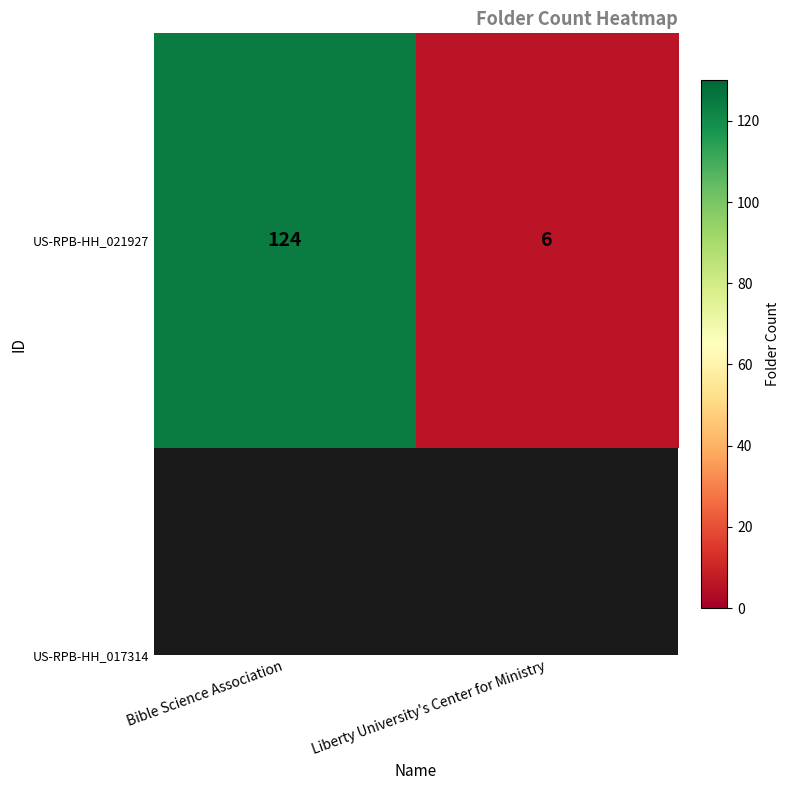

List the labels in order of value, smallest first.

Liberty University's Center for Ministry, Bible Science Association